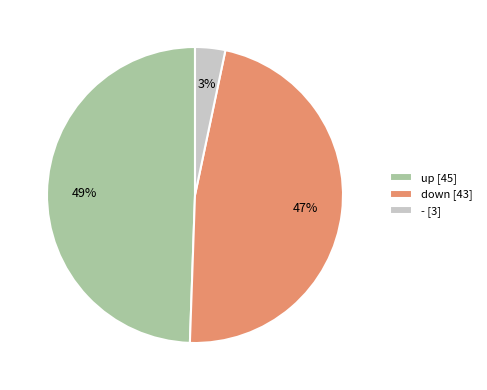

Is the sum of up [45] and down [43] greater than half?

Yes